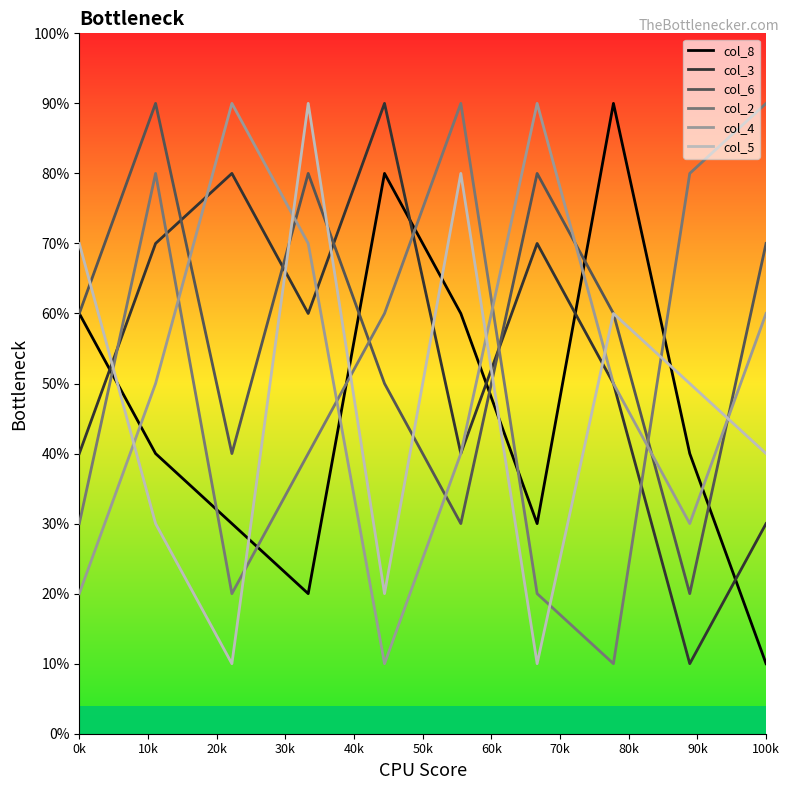

Is this an area chart (filled region under the line)?

No